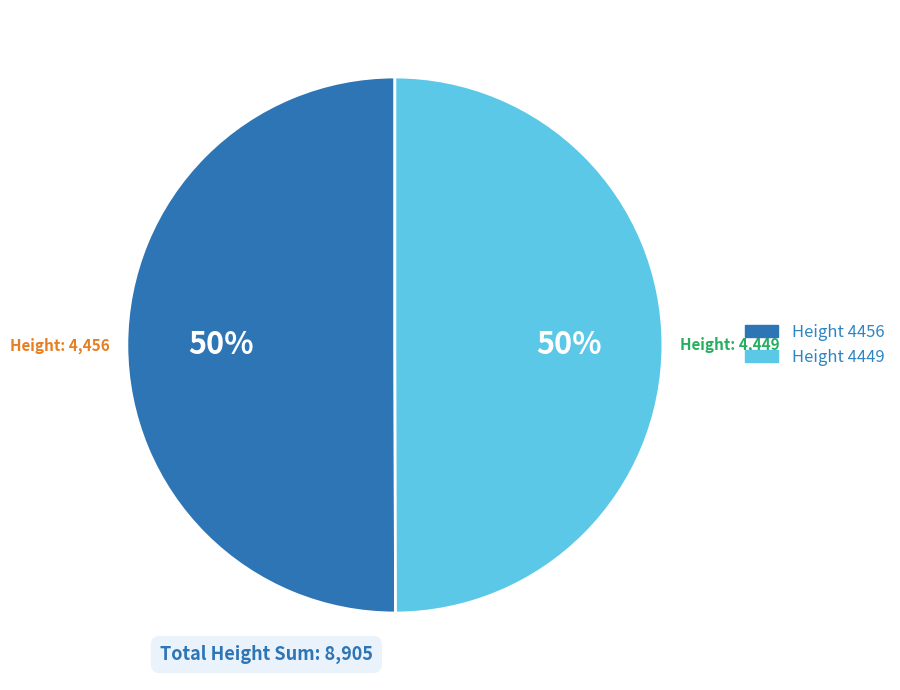

To the nearest percent, what percentage of the pie is Height 4456?

50%